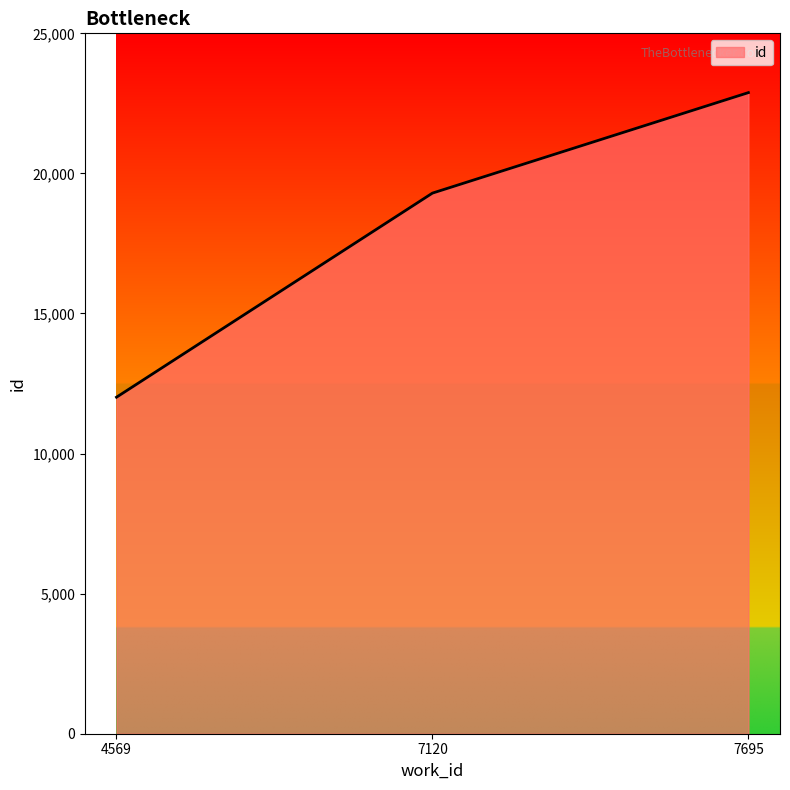

What is the difference between the second highest and minimum values?

7285